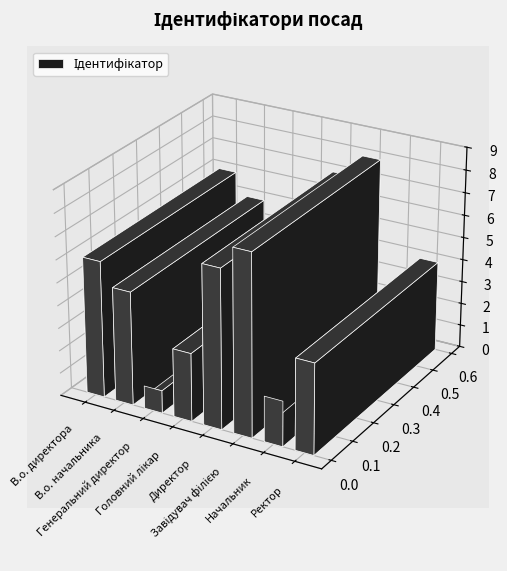

At which label is the value closest to 4?

Ректор